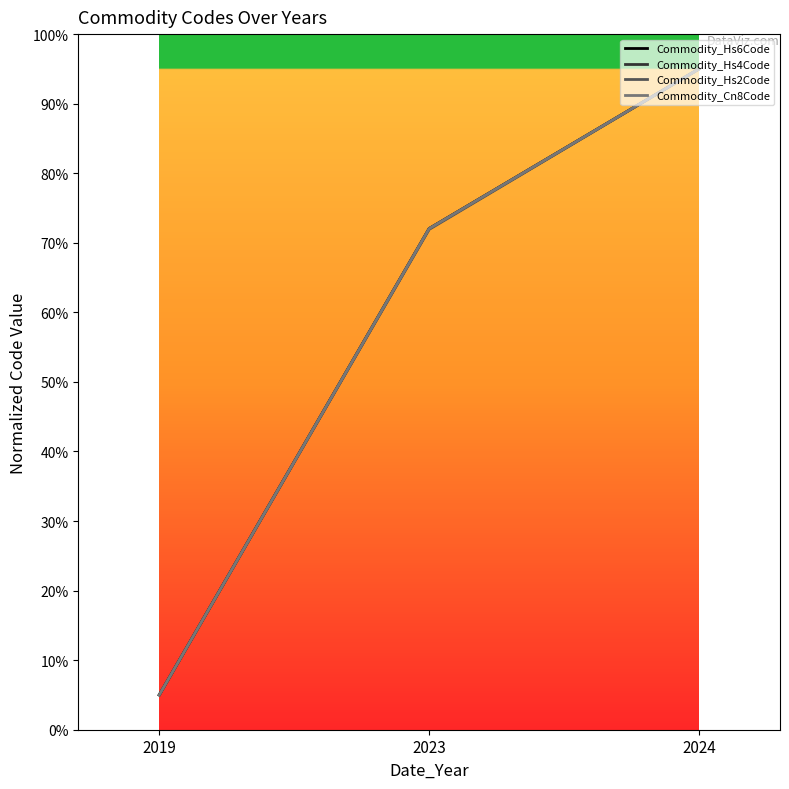

Reading left to right, transcribe all the data shown in this chart.

Commodity_Hs6Code: 2019=5.0	2023=72.0	2024=95.0
Commodity_Hs4Code: 2019=5.0	2023=72.0	2024=95.0
Commodity_Hs2Code: 2019=5.0	2023=71.9	2024=95.0
Commodity_Cn8Code: 2019=5.0	2023=72.0	2024=95.0